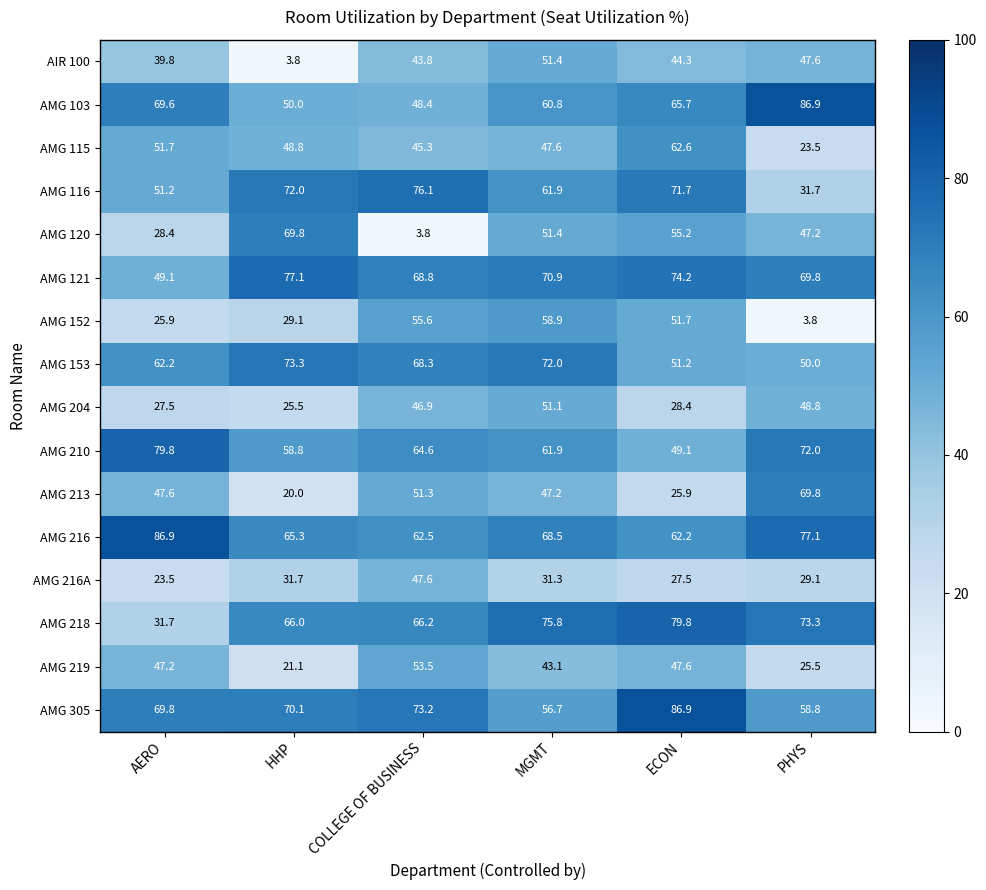

At how many categories does at least one series exceed 72?

6